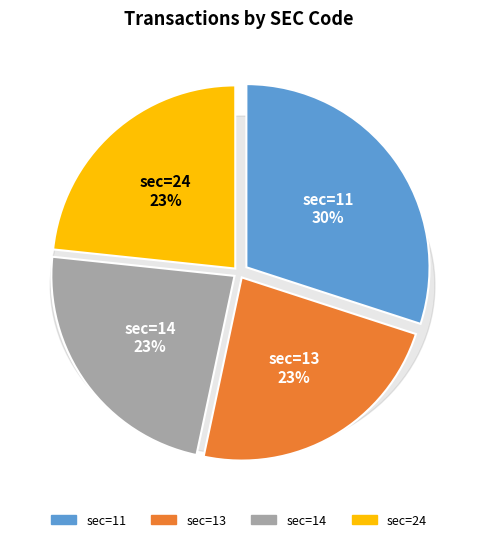

Which category has the biggest portion of the pie?

11